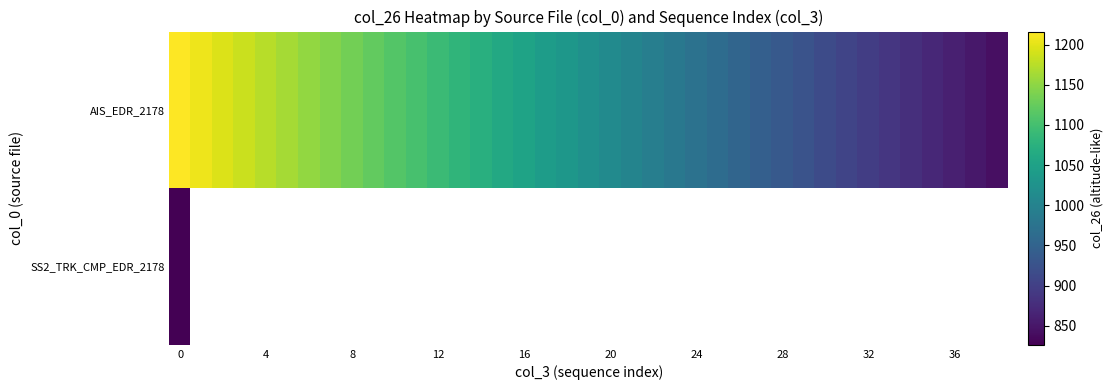

What is the maximum value shown in the chart?

1216.3